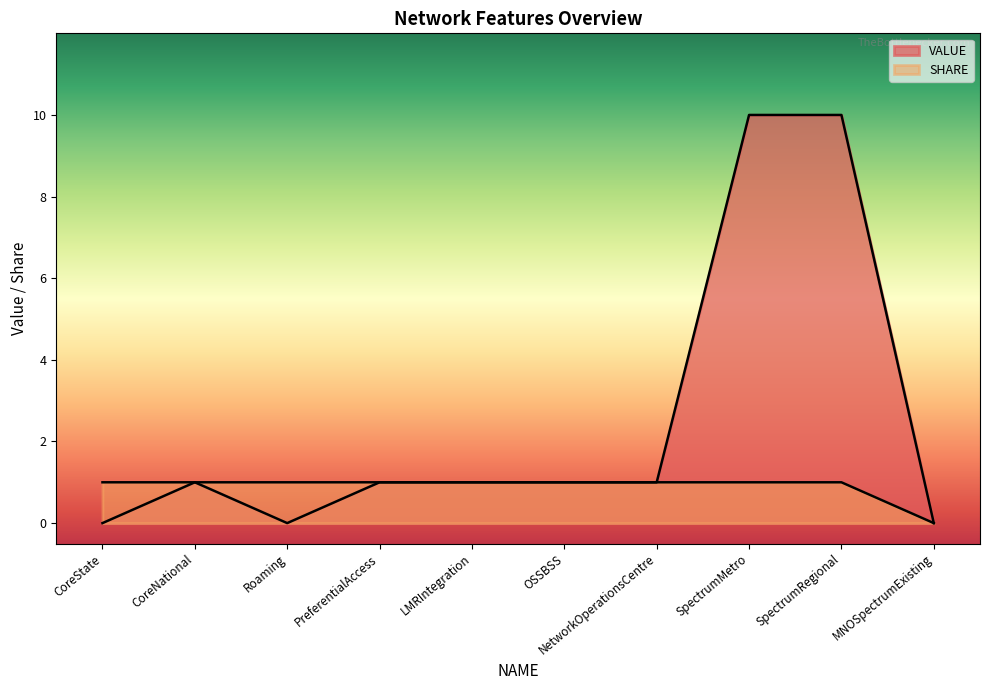

Is the value of SHARE at CoreState greater than the value of VALUE at LMRIntegration?

No